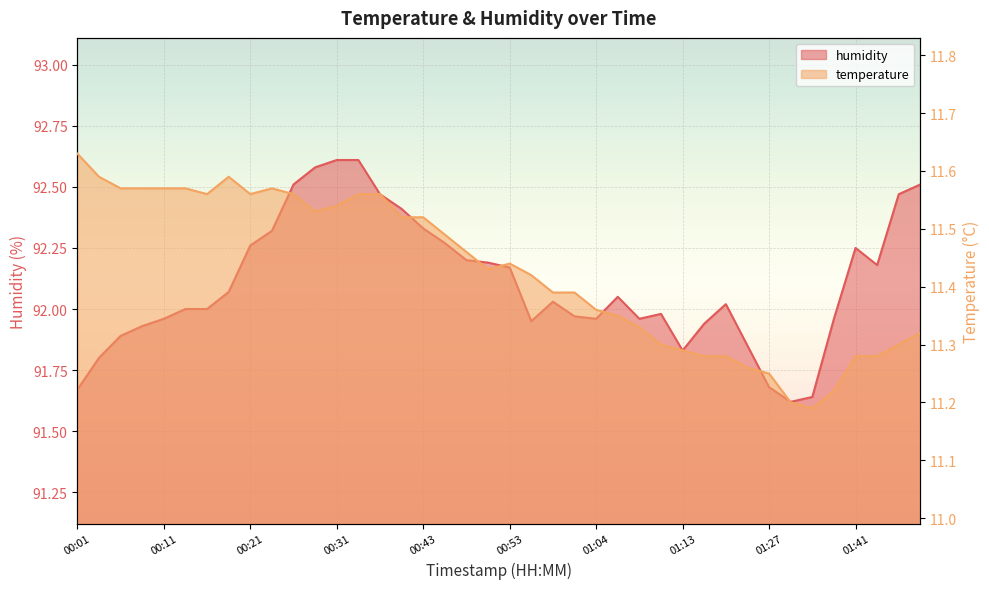

What is the smallest value displayed?

11.2